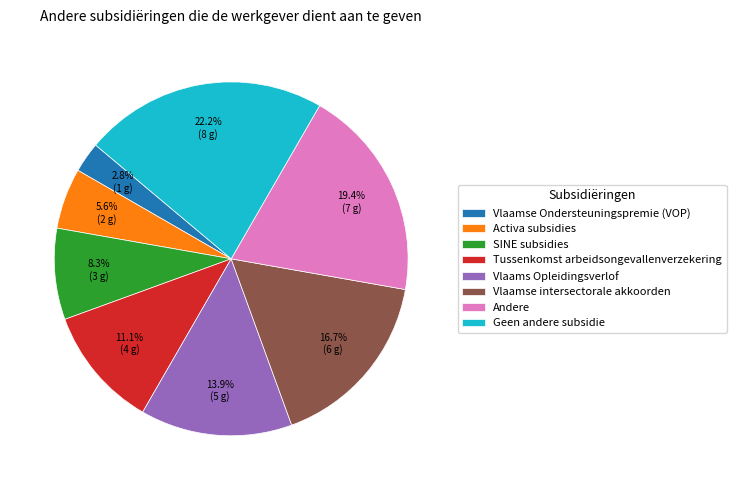

How much of the chart is everything except Vlaamse intersectorale akkoorden?

83.3%